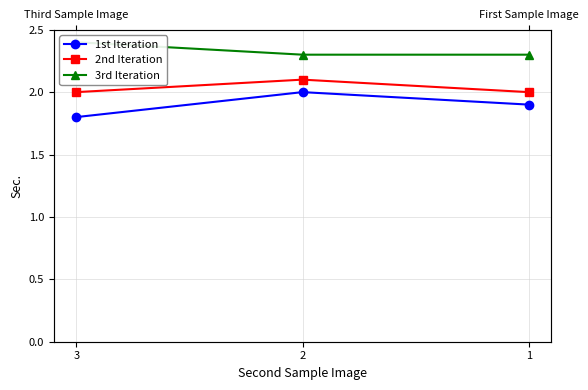

Reading left to right, transcribe all the data shown in this chart.

1st Iteration: 3=1.8	2=2.0	1=1.9
2nd Iteration: 3=2.0	2=2.1	1=2.0
3rd Iteration: 3=2.4	2=2.3	1=2.3